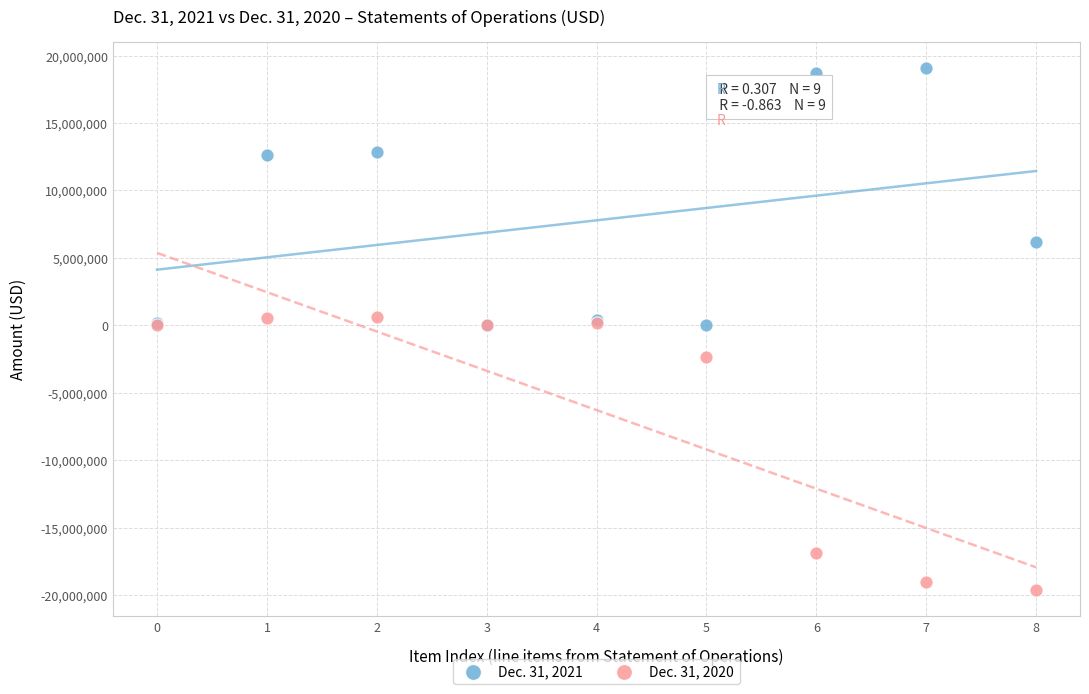

What are all the series names shown in the legend?

Dec. 31, 2021, Dec. 31, 2020